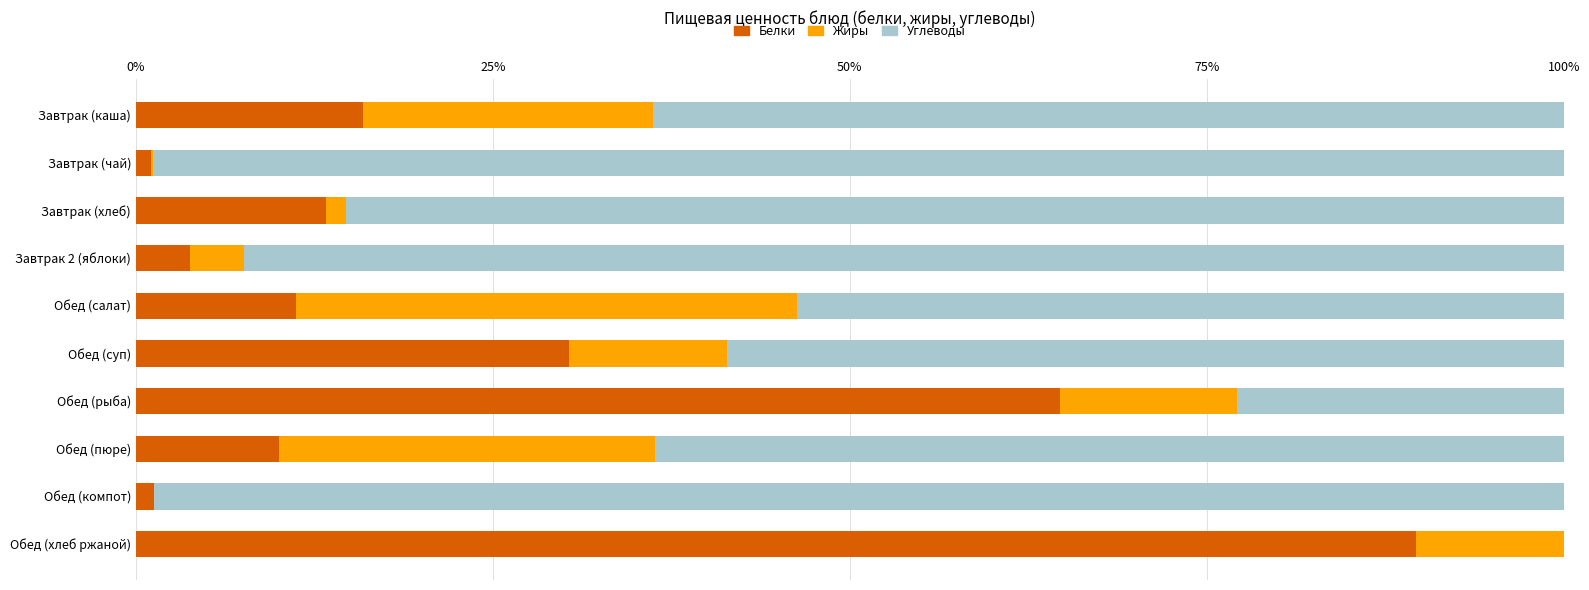

What is the sum of the Белки values at Обед (салат) and Обед (рыба)?

75.9